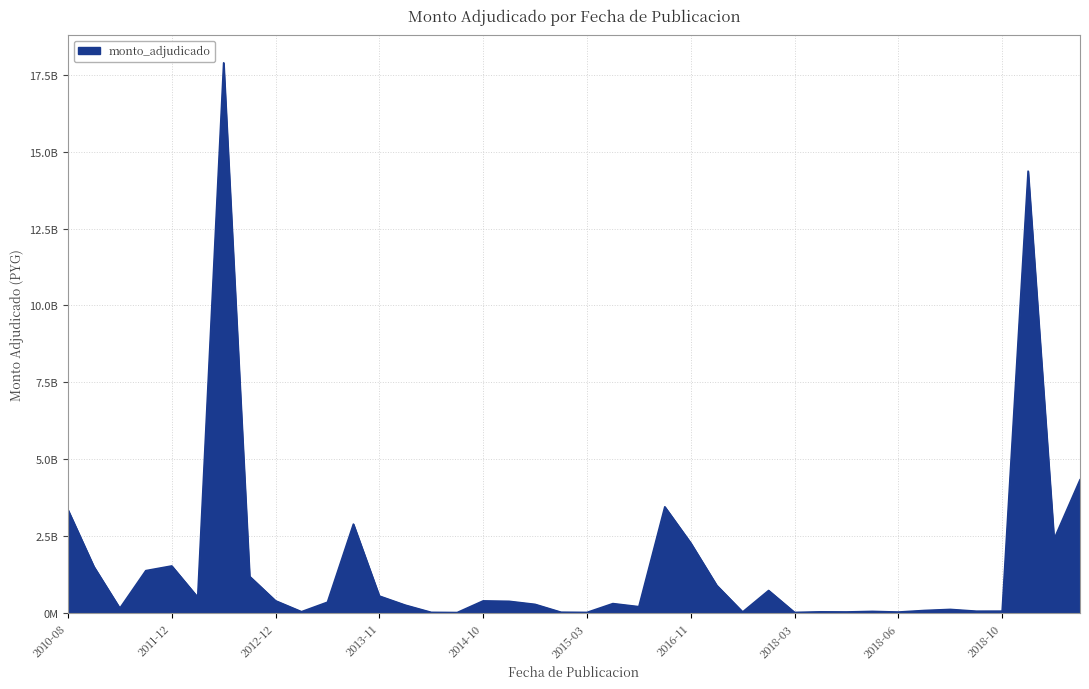

Does the chart have visible grid lines?

Yes